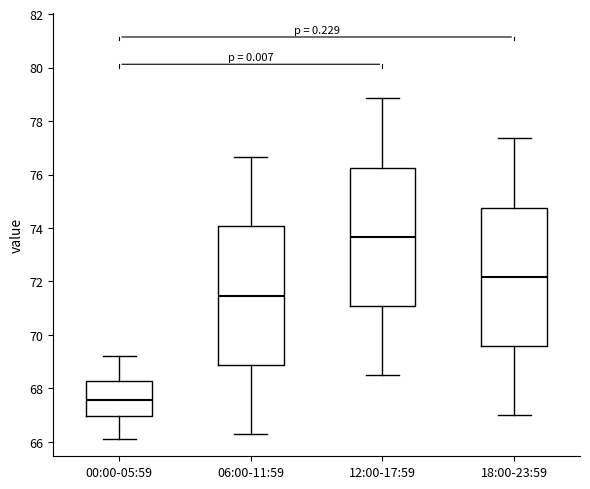

Reading left to right, read every box against the y-axis: the position of its median line, the range the box covers, and the ends of its whiskers. The values are not printed on the chart, so give them approximately, as read against the axis.

00:00-05:59: median 67.6, box 67.0 to 68.2, whiskers 66.2 to 69.2
06:00-11:59: median 71.4, box 68.8 to 74.0, whiskers 66.4 to 76.6
12:00-17:59: median 73.6, box 71.0 to 76.2, whiskers 68.6 to 78.8
18:00-23:59: median 72.2, box 69.6 to 74.8, whiskers 67.0 to 77.4